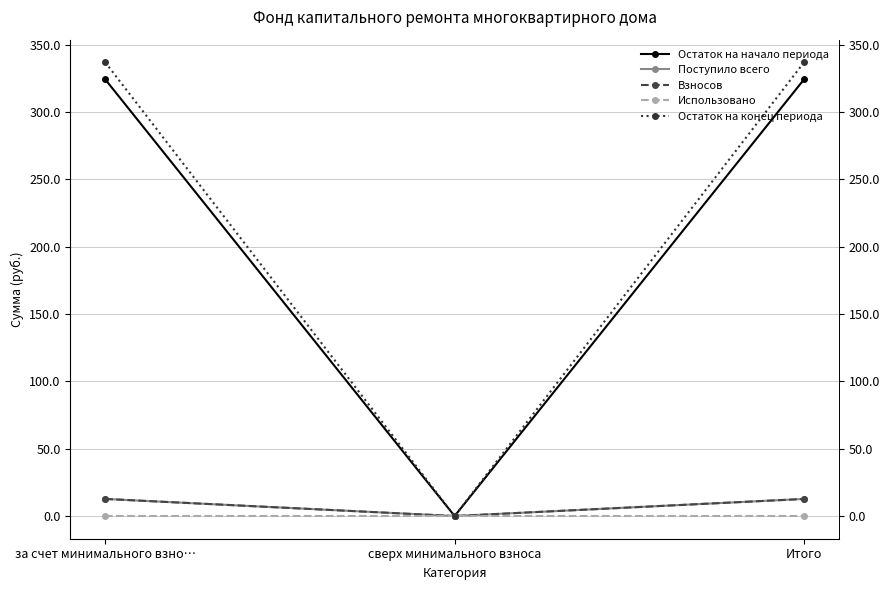

Is it true that Остаток на начало периода equals -158.9 at сверх минимального взноса?

False